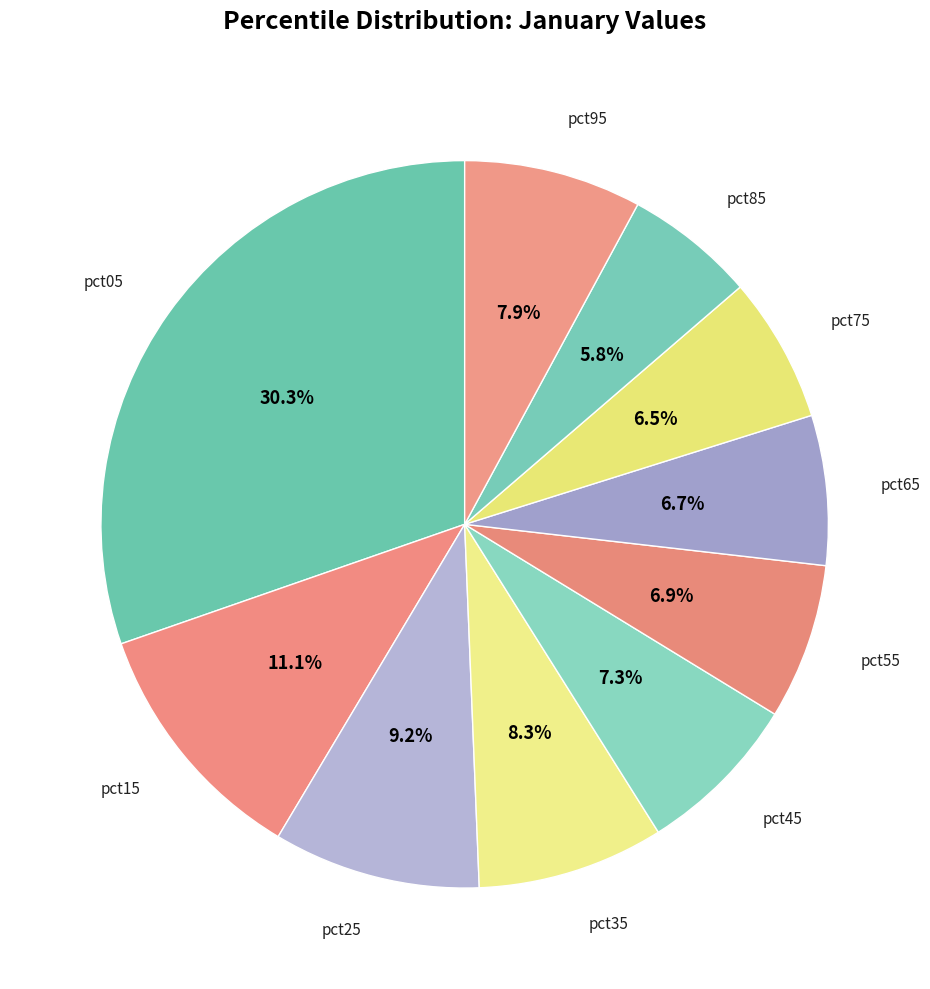

How many segments does this pie chart have?

10